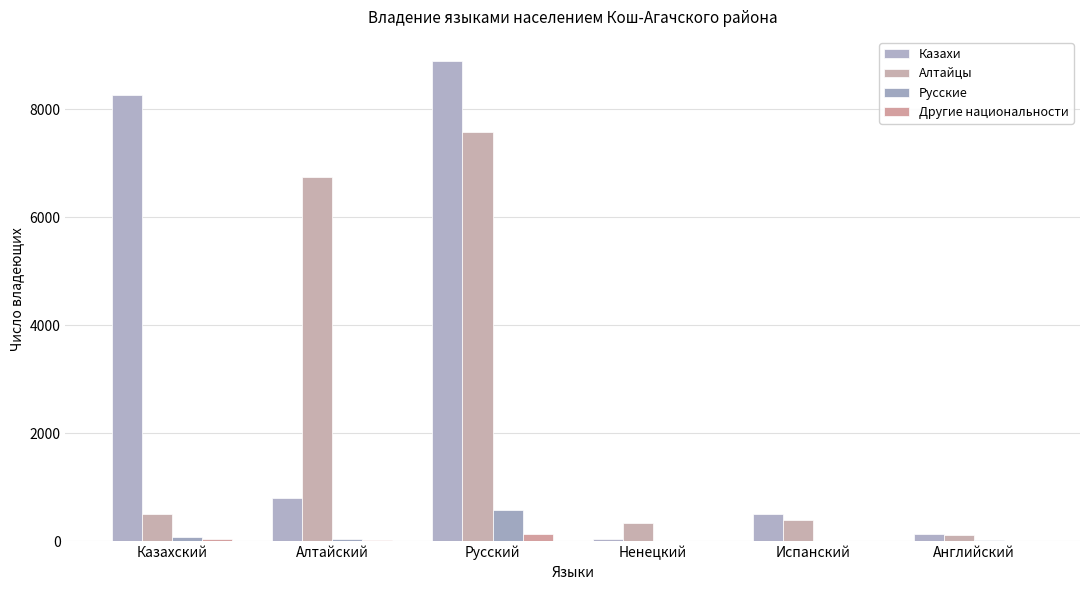

Which series changed the most between Казахский and Испанский?

Казахи